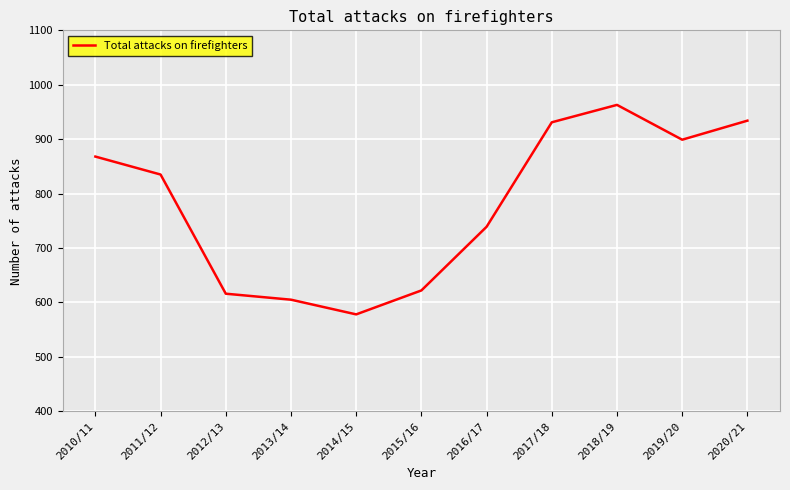

Which label corresponds to the smallest value in the chart?

2014/15